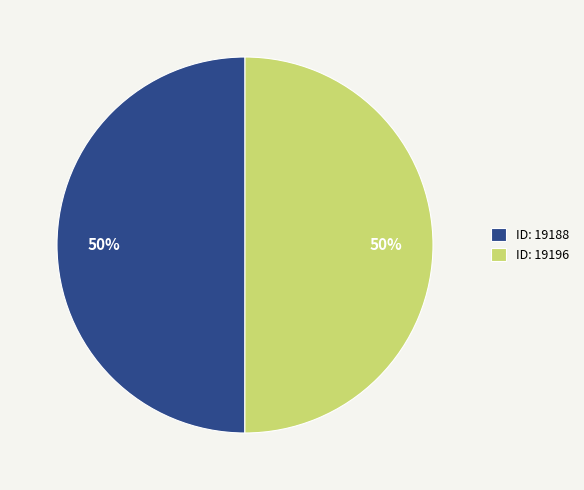

Do ID: 19196 and ID: 19188 together represent more than half of the pie?

Yes